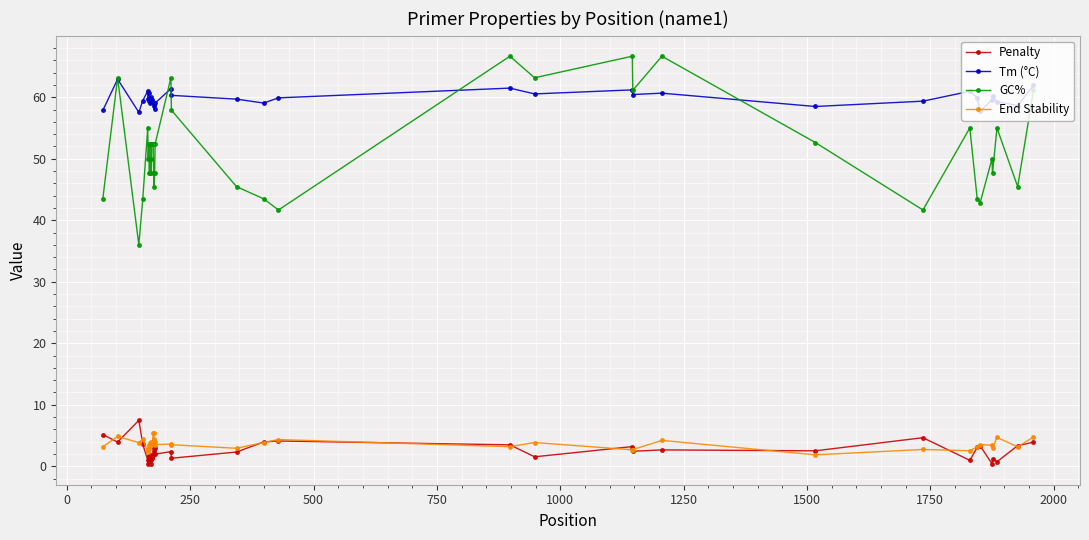

What are all the series names shown in the legend?

Penalty, Tm (°C), GC%, End Stability